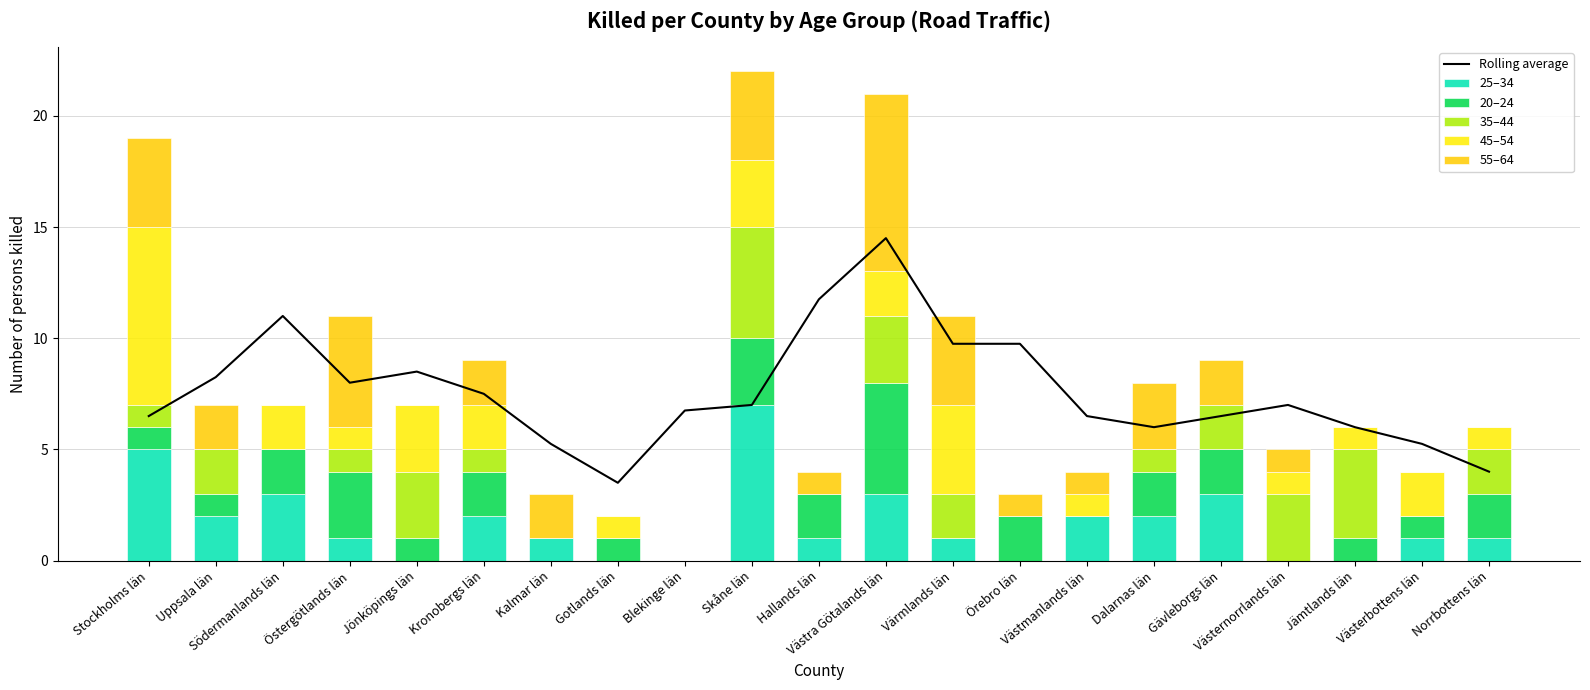

Is the value of 25–34 at Kronobergs län greater than the value of 20–24 at Västra Götalands län?

No